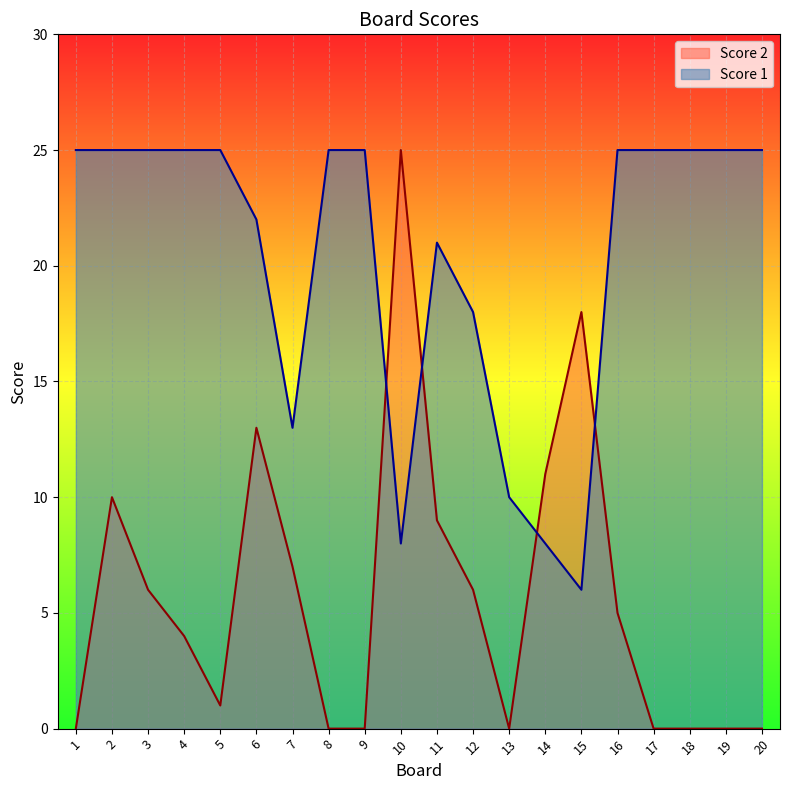

List the series in order of their peak value, highest first.

Score 1, Score 2